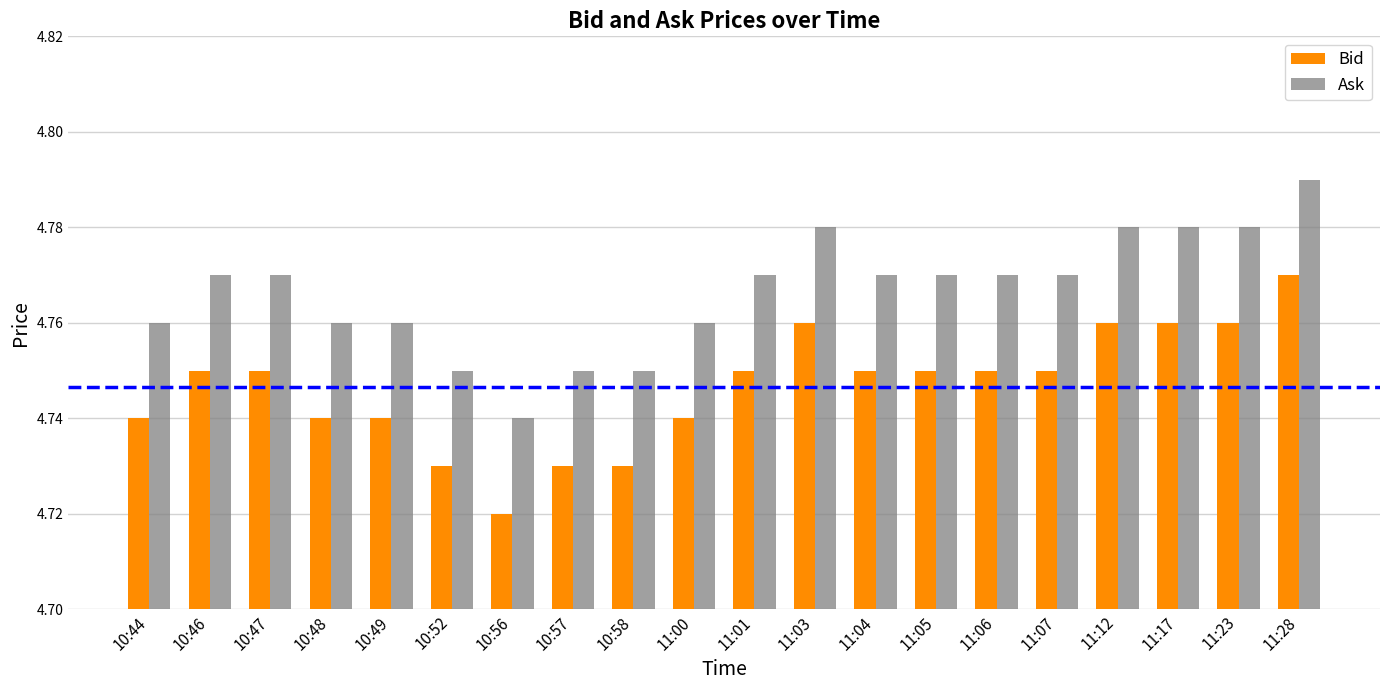

Is it true that Bid equals 2.2 at 11:07?

False